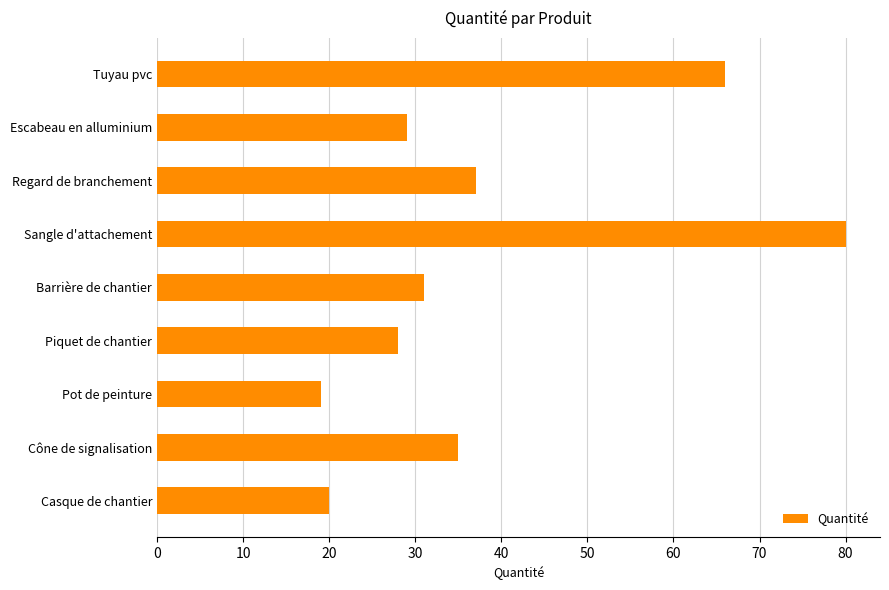

What is the value of the 9th bar from the top?

20